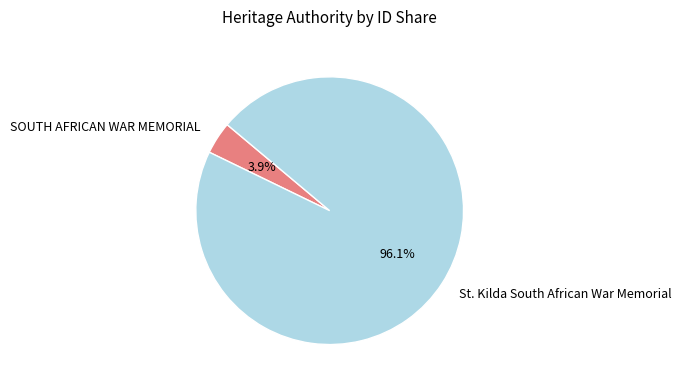

What percentage is the SOUTH AFRICAN WAR MEMORIAL slice, to the nearest percent?

4%